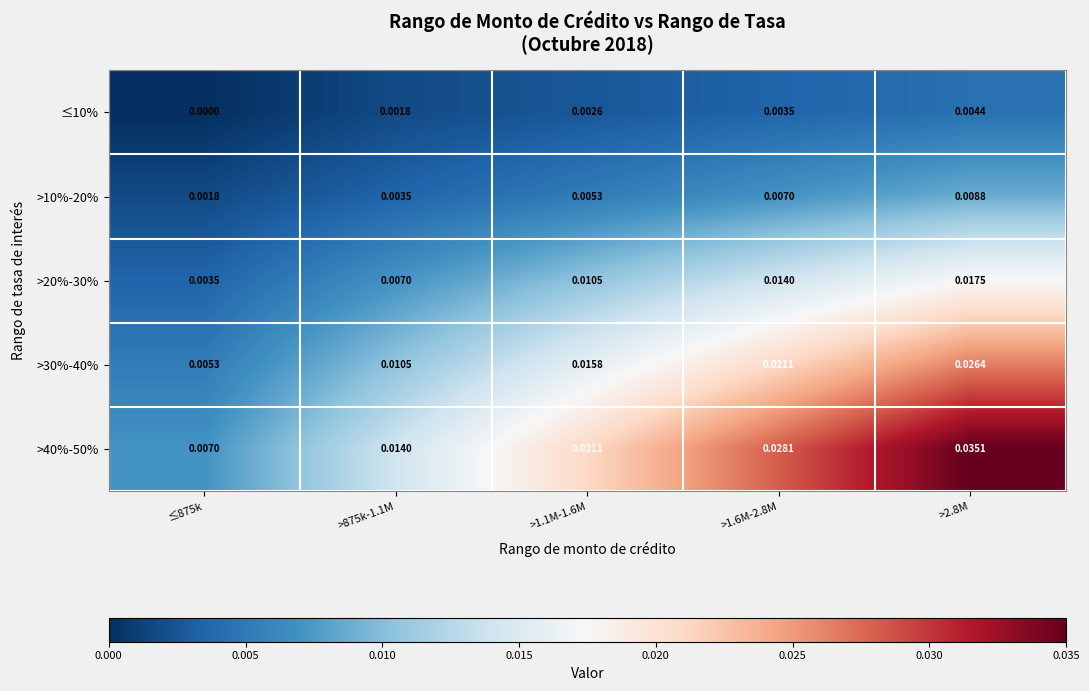

Is the value of >20%-30% at >1.1M-1.6M greater than the value of >40%-50% at >875k-1.1M?

No